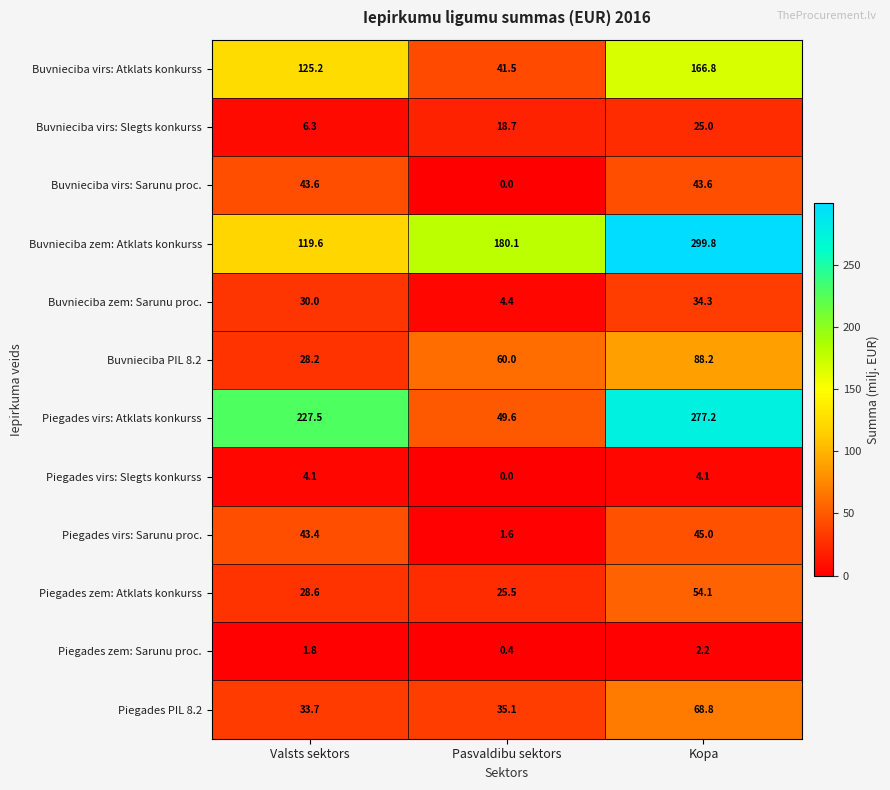

Rank the series by their maximum value, from highest to lowest.

Buvnieciba zem: Atklats konkurss, Piegades virs: Atklats konkurss, Buvnieciba virs: Atklats konkurss, Buvnieciba PIL 8.2, Piegades PIL 8.2, Piegades zem: Atklats konkurss, Piegades virs: Sarunu proc., Buvnieciba virs: Sarunu proc., Buvnieciba zem: Sarunu proc., Buvnieciba virs: Slegts konkurss, Piegades virs: Slegts konkurss, Piegades zem: Sarunu proc.